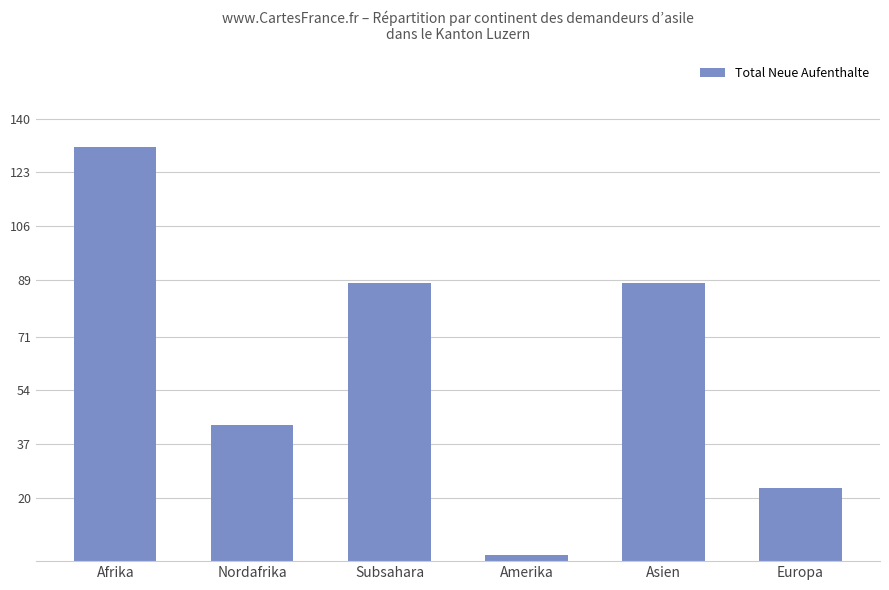

What is the difference between the maximum and minimum values?

129